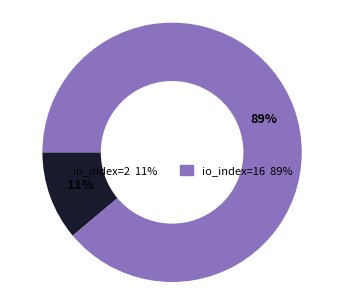

Does any single category account for the majority?

Yes